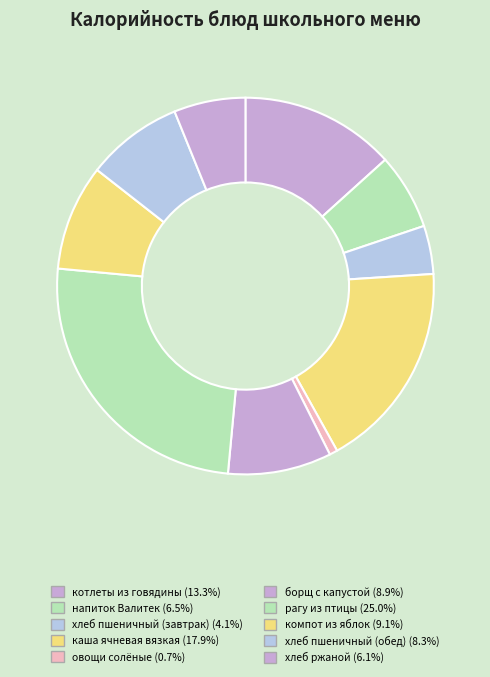

To the nearest percent, what is the difference between the largest and smallest slice percentages?

24%